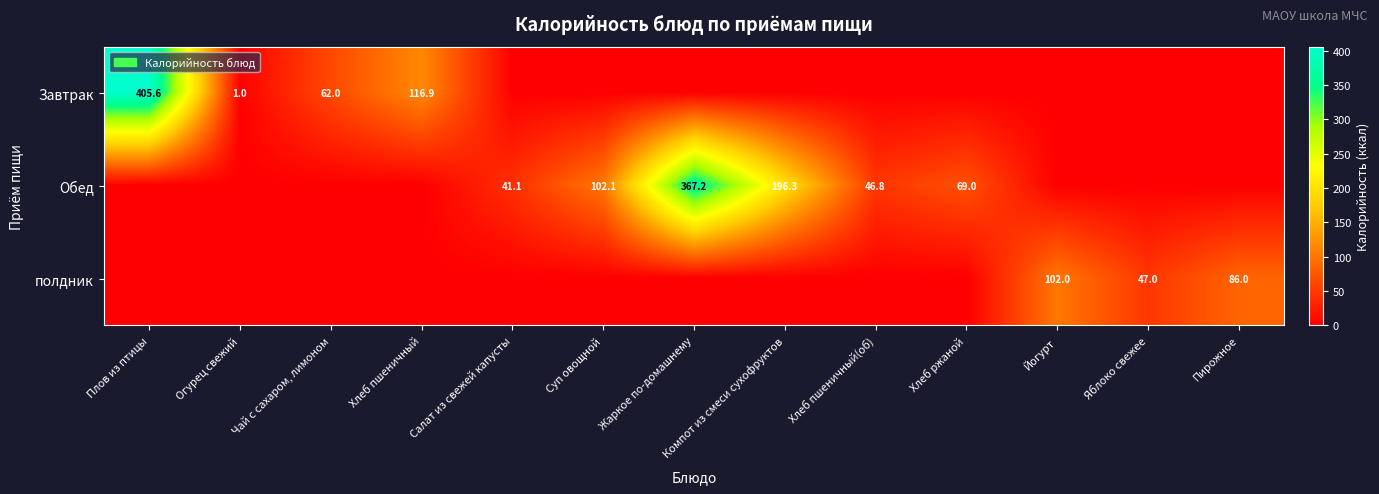

How many data points does each series have?

13